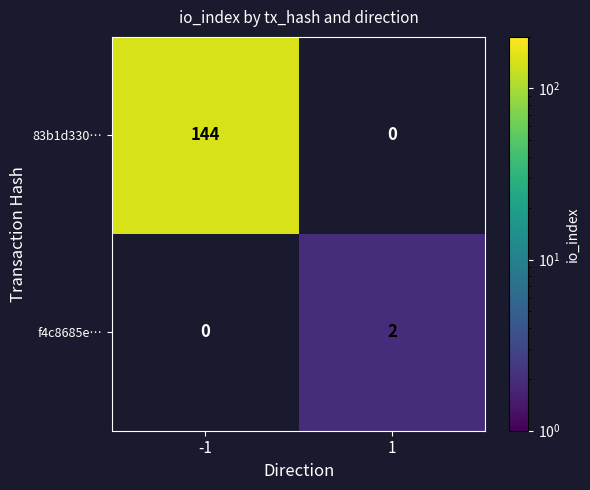

Is the value of 83b1d330… at -1 greater than the value of f4c8685e… at 1?

Yes